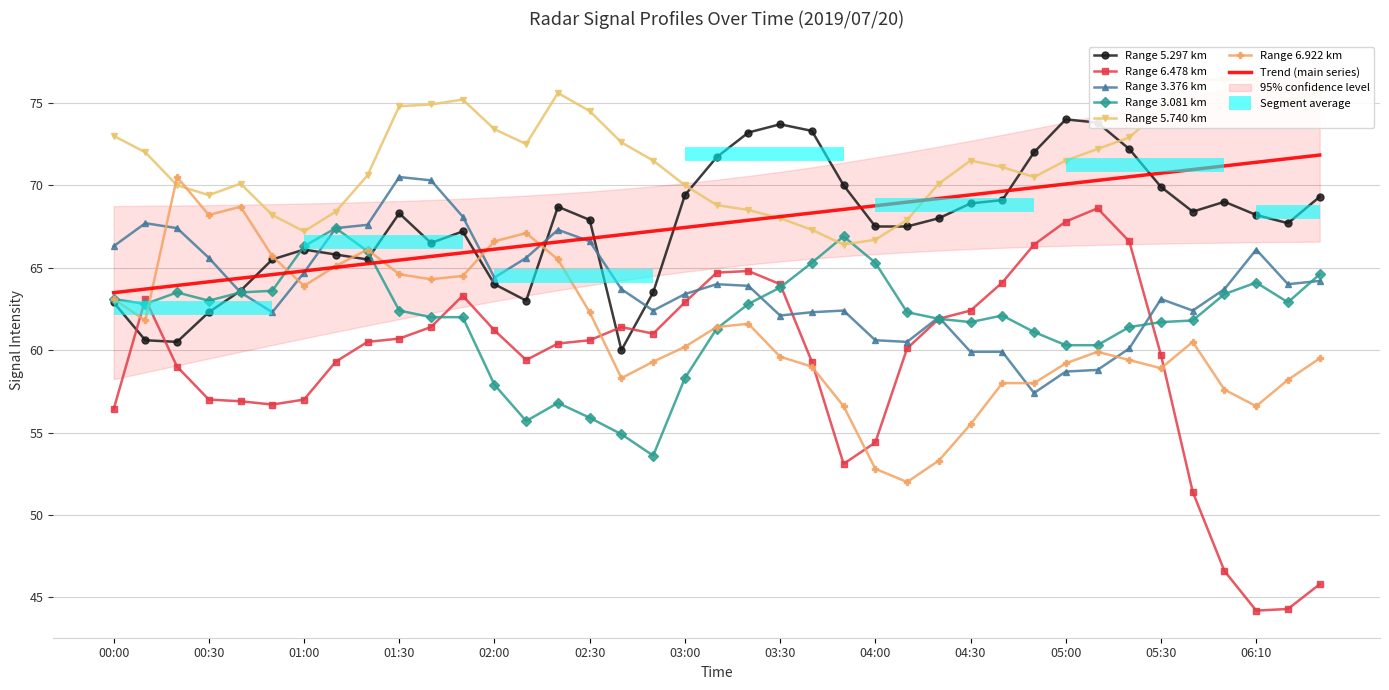

Count the number of categories in the chart.

39